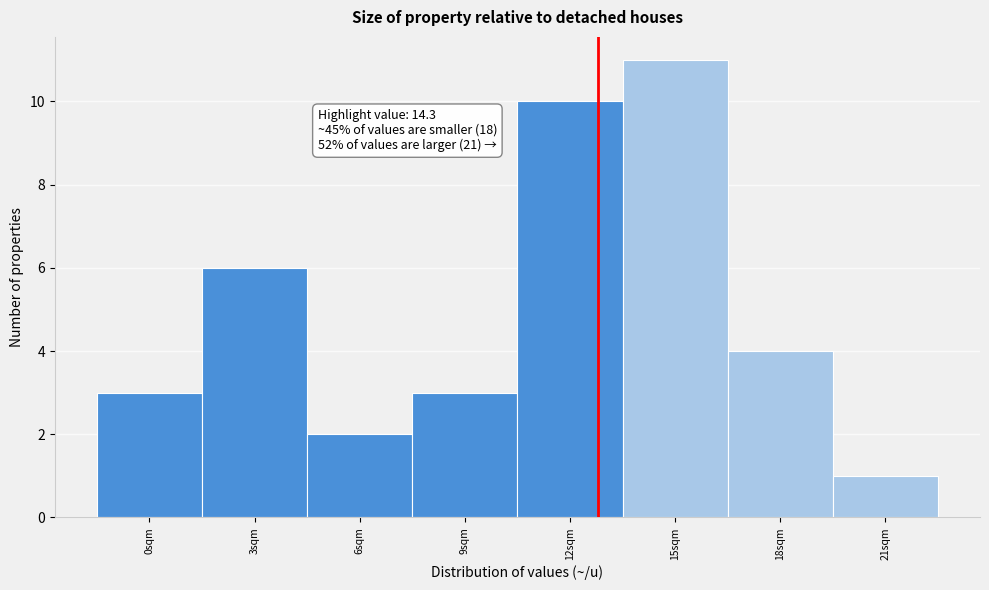

Reading right to left, what are all the values shown in this chart?

21sqm=1	18sqm=4	15sqm=11	12sqm=10	9sqm=3	6sqm=2	3sqm=6	0sqm=3